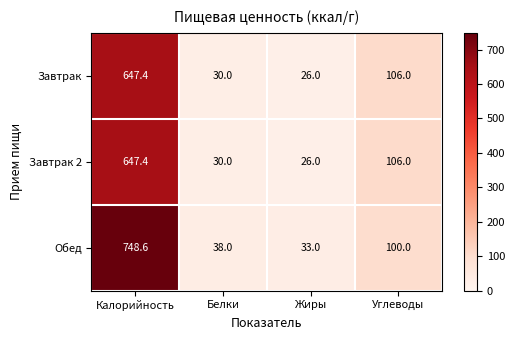

What is the maximum value shown in the chart?

748.6